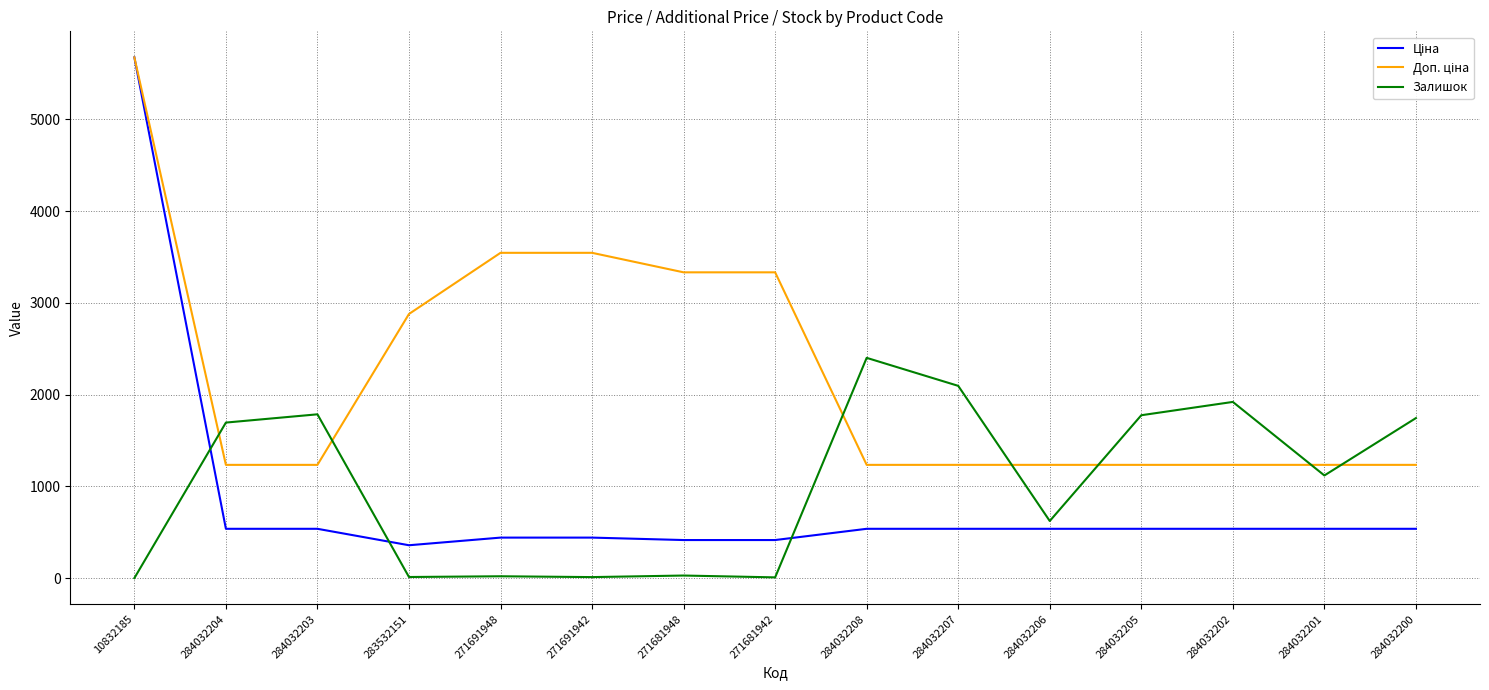

What is the difference between the highest and lowest values at 284032204?

1157.0